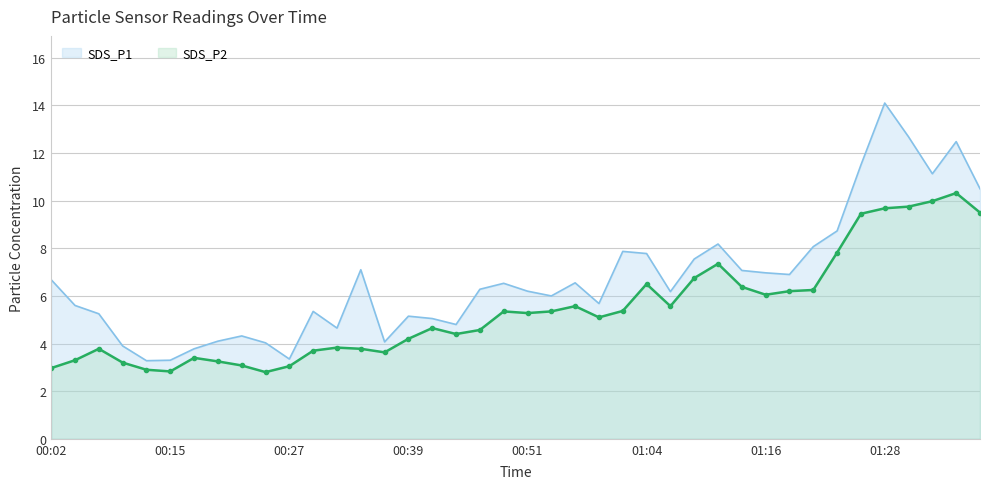

Where is the first local maximum for SDS_P1?

00:07